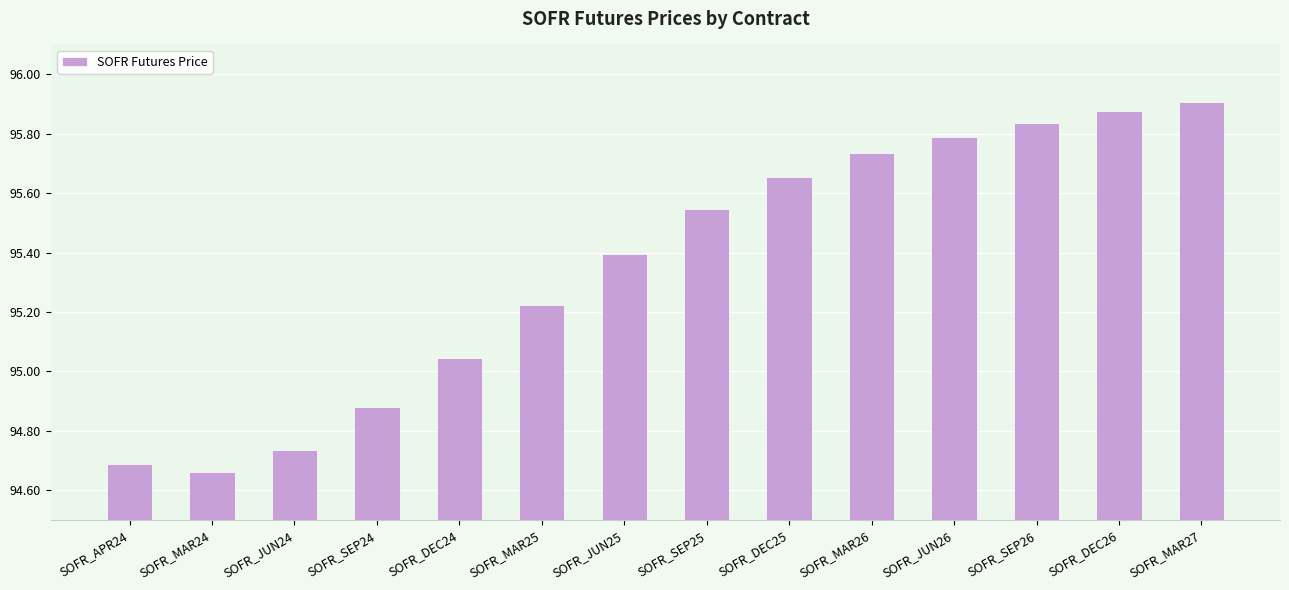

What is the average value?

95.4